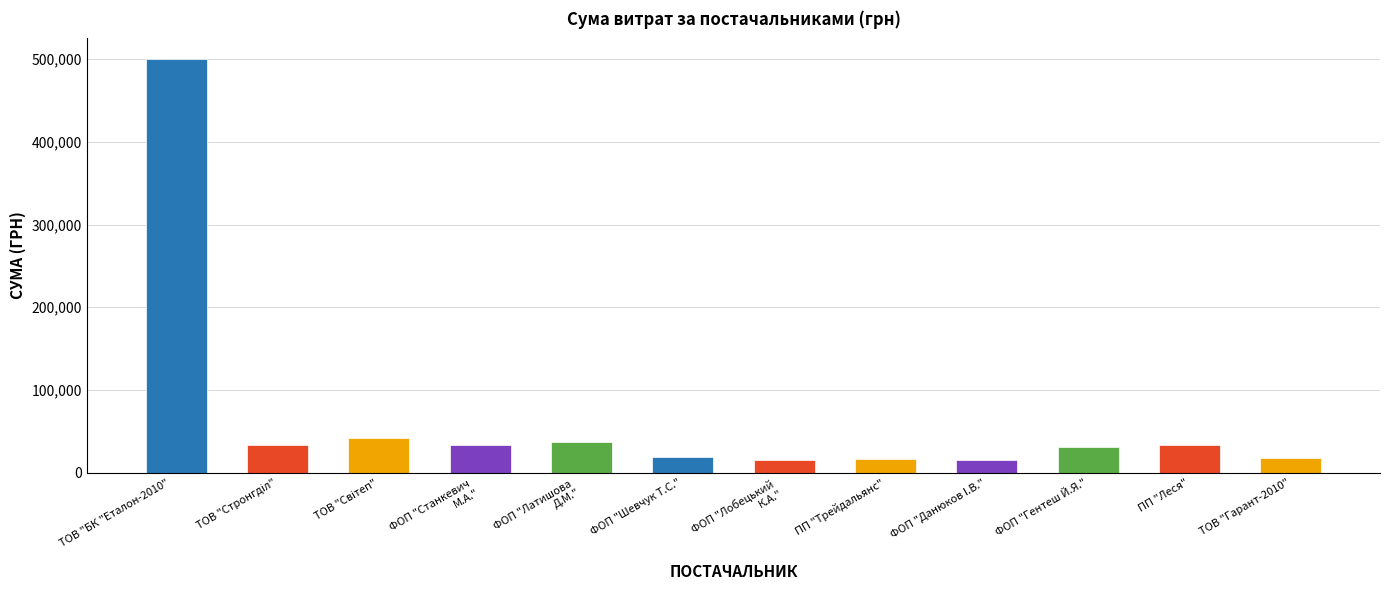

What is the change in value from ПП "Трейдальянс" to ФОП "Гентеш Й.Я."?

+14132.0